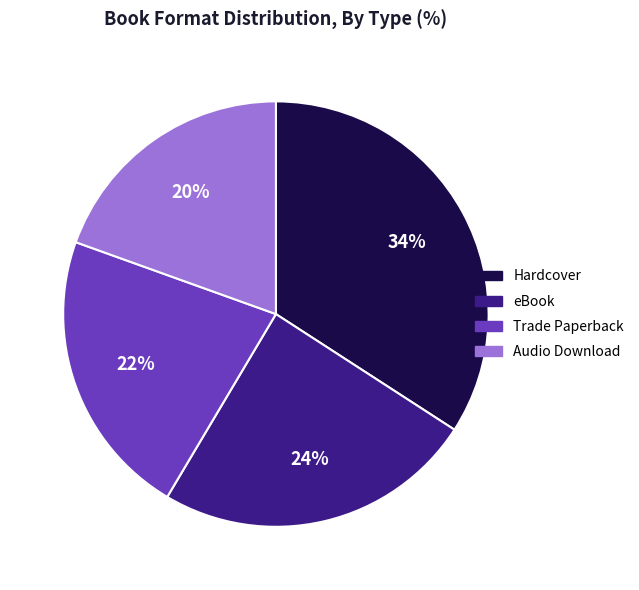

The Audio Download slice represents 9% of the pie. True or false?

False